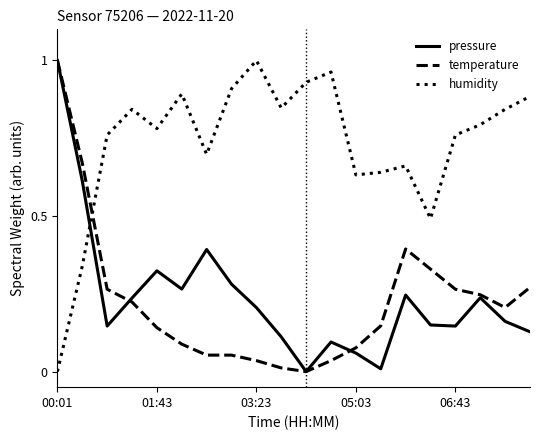

After their last crossing, which series has the higher values: pressure or humidity?

humidity